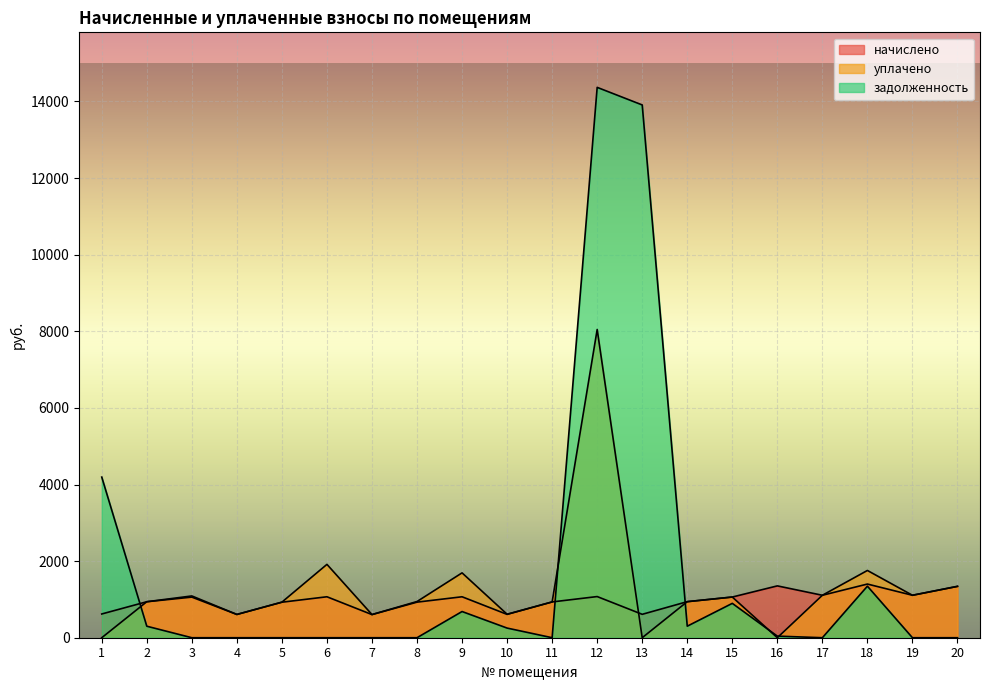

What is the difference between the задолженность values at 6 and 13?

13908.7